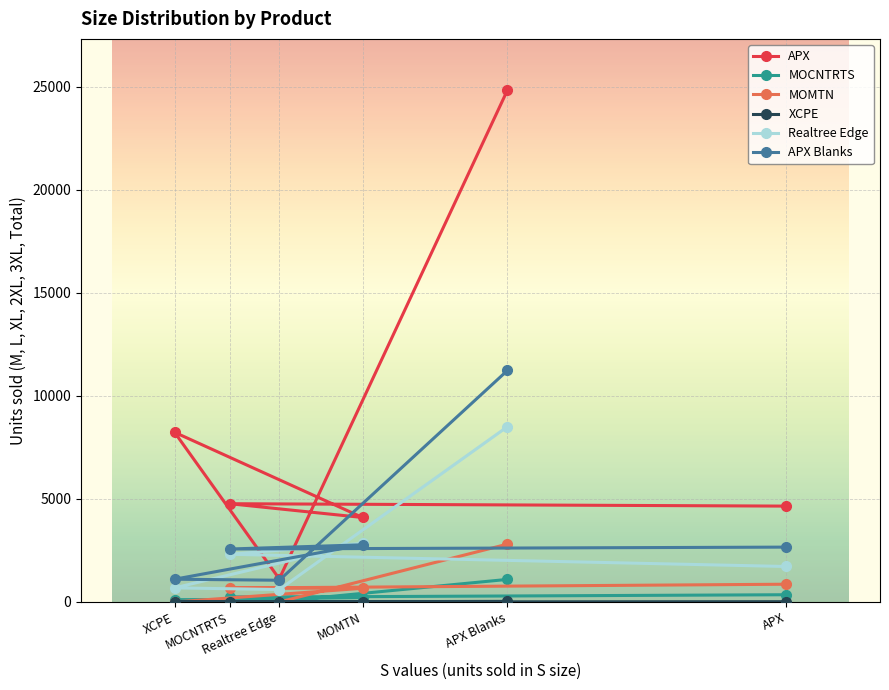

Is it true that MOCNTRTS equals 351 at APX?

True